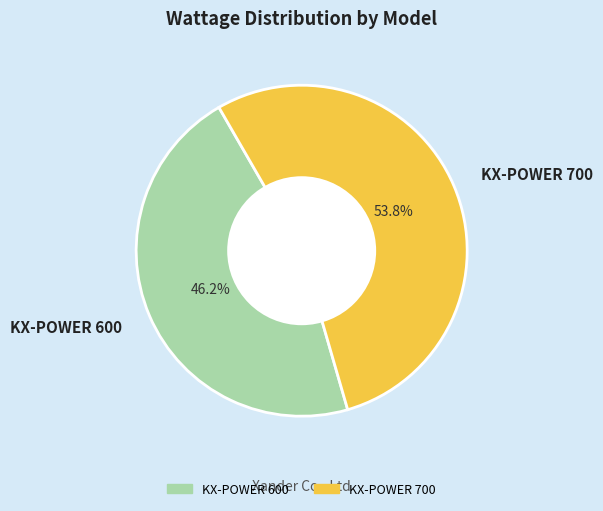

Which category has the smallest portion of the pie?

KX-POWER 600